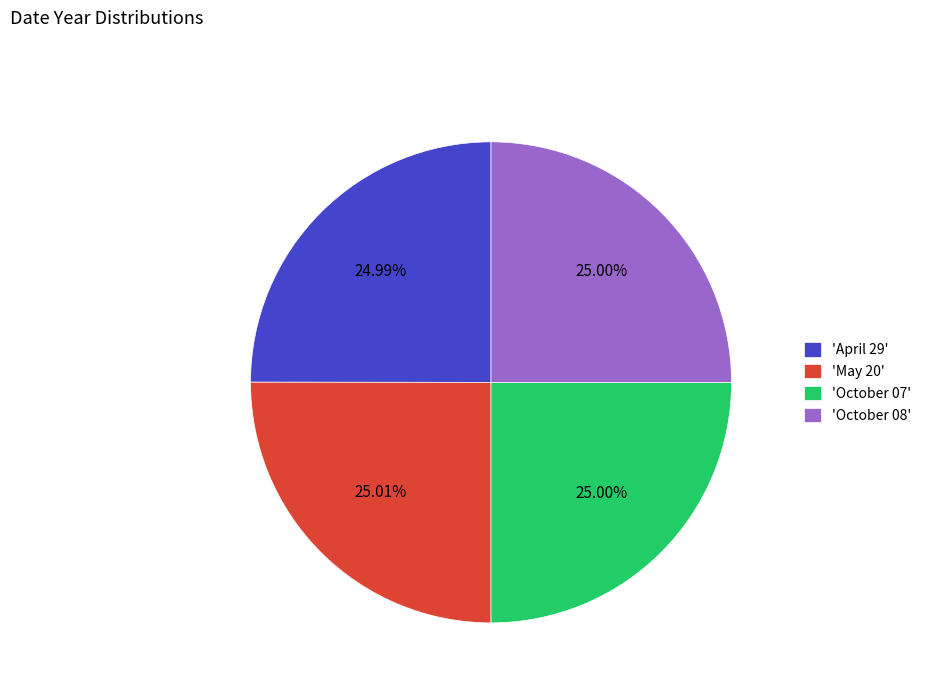

Is the sum of 'May 20' and 'October 07' greater than half?

Yes